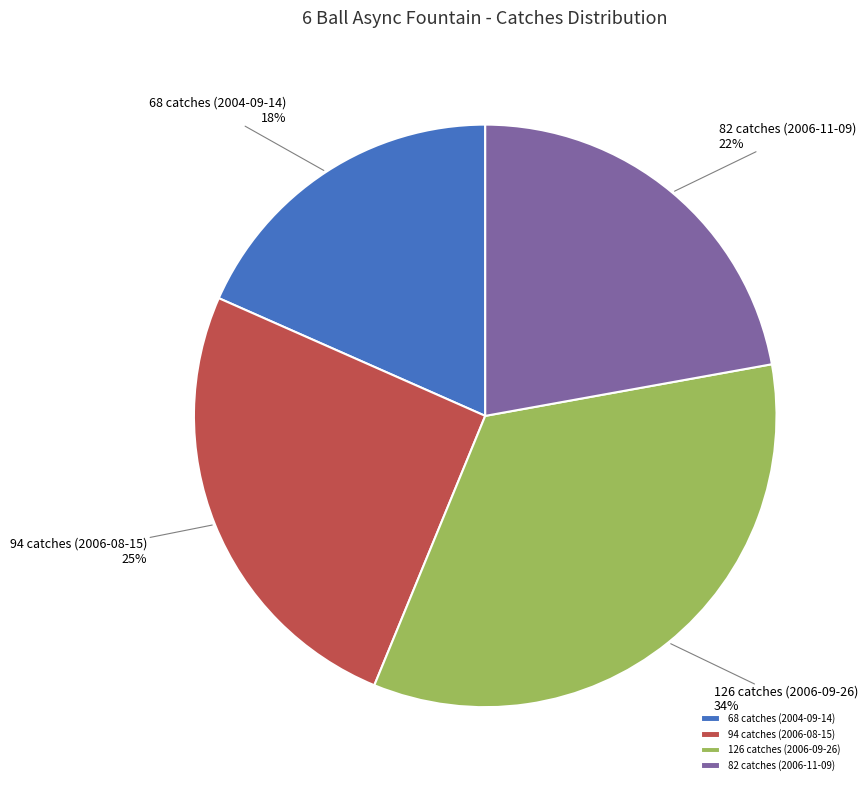

Is it true that 82 catches (2006-11-09) is 22% of the pie?

True